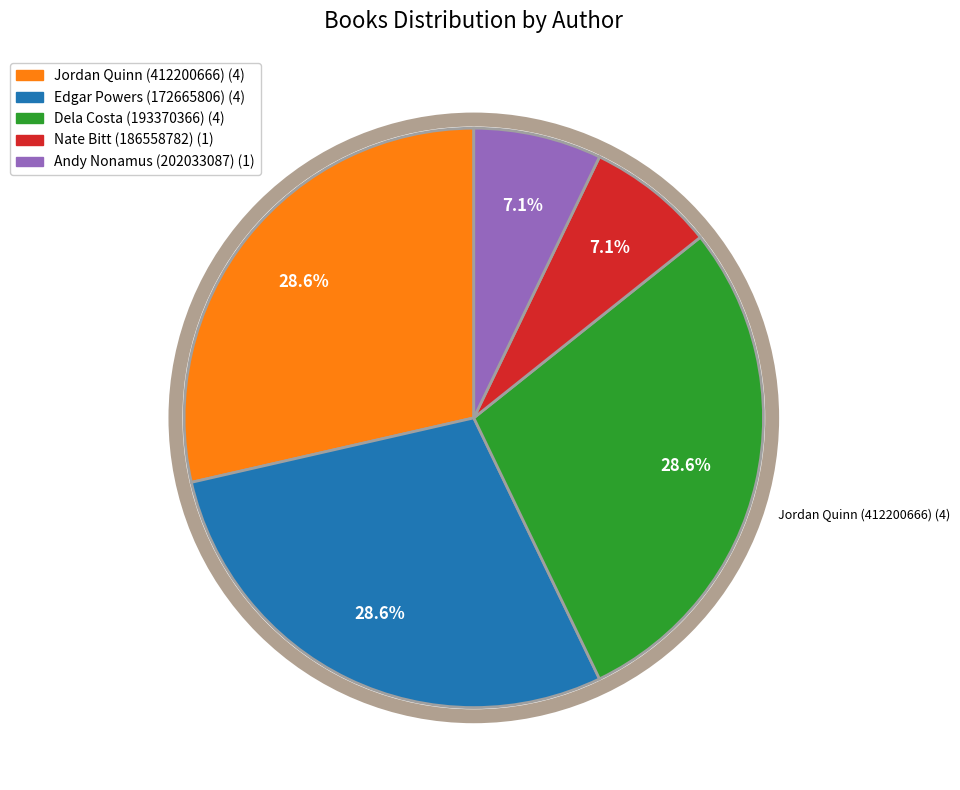

Is there any slice that represents more than half of the pie?

No